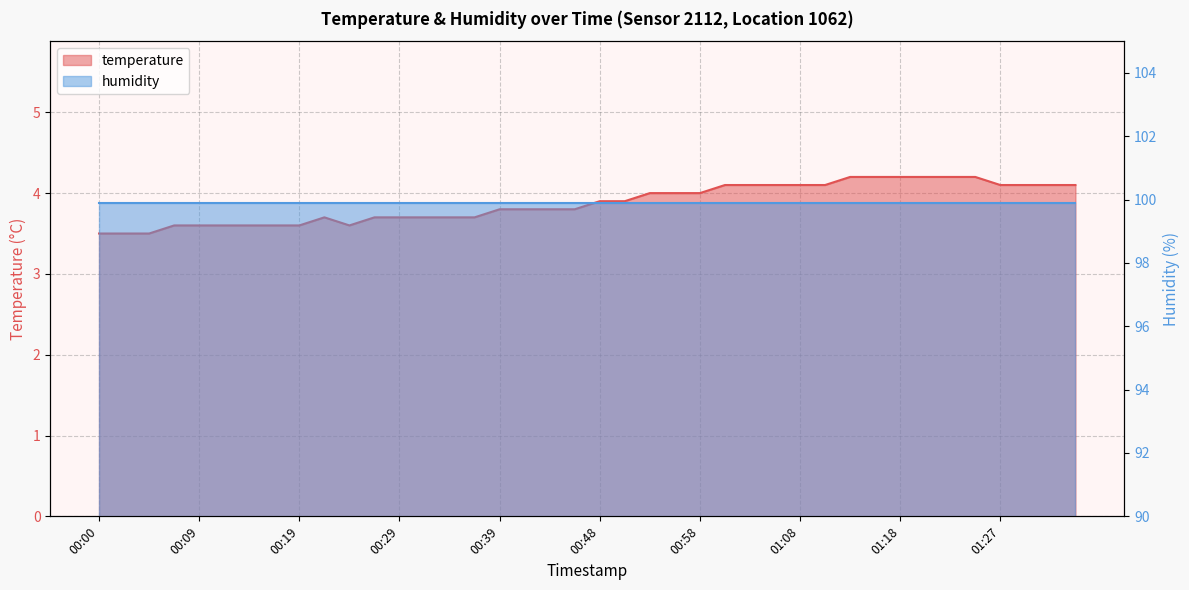

At which category does the chart reach its peak across all series?

01:13